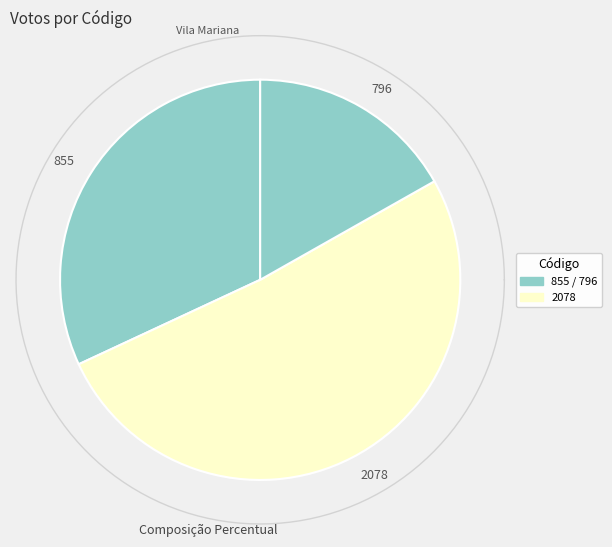

To the nearest percent, what percentage of the pie is 855?

32%